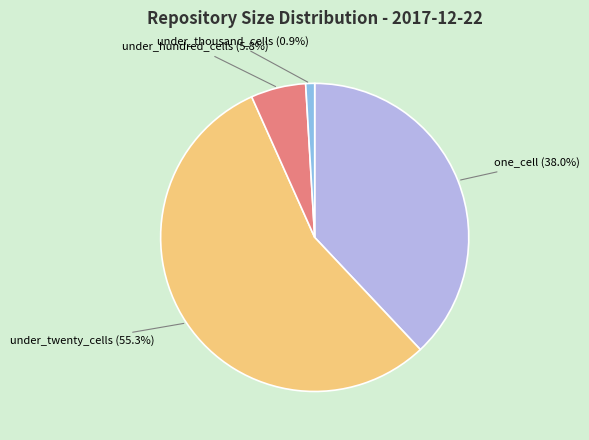

Is there a majority slice in this chart?

Yes